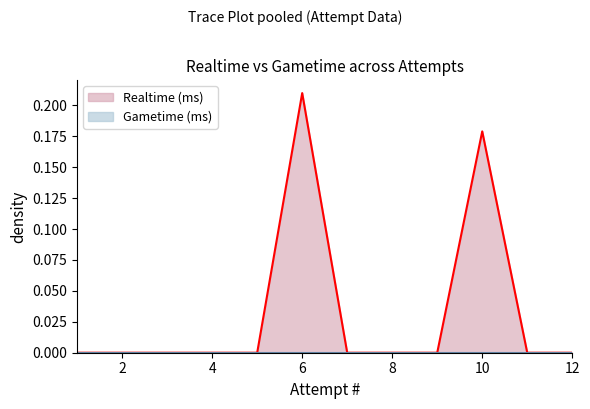

How many lines are shown in the chart?

2